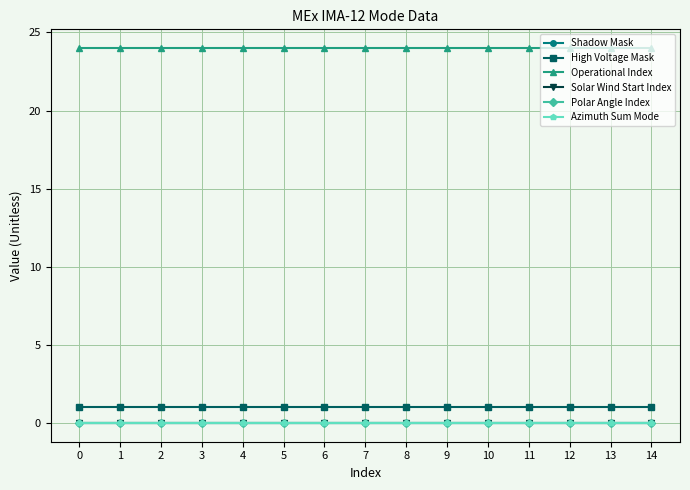

Which series has the largest total across all categories?

Operational Index